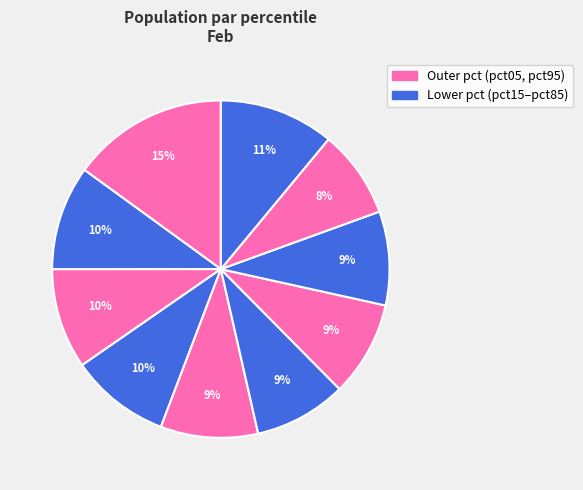

How many slices are in this pie chart?

10